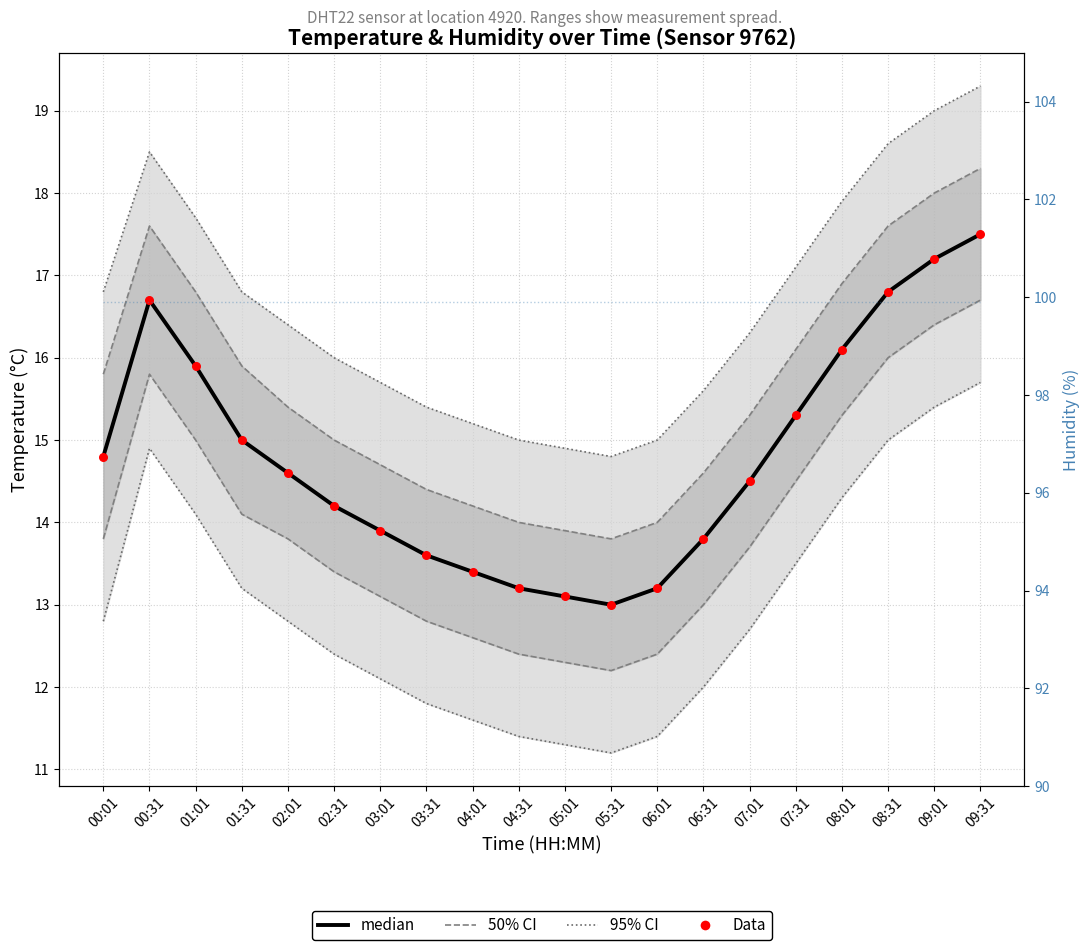

Which series contains the highest Y value?

humidity